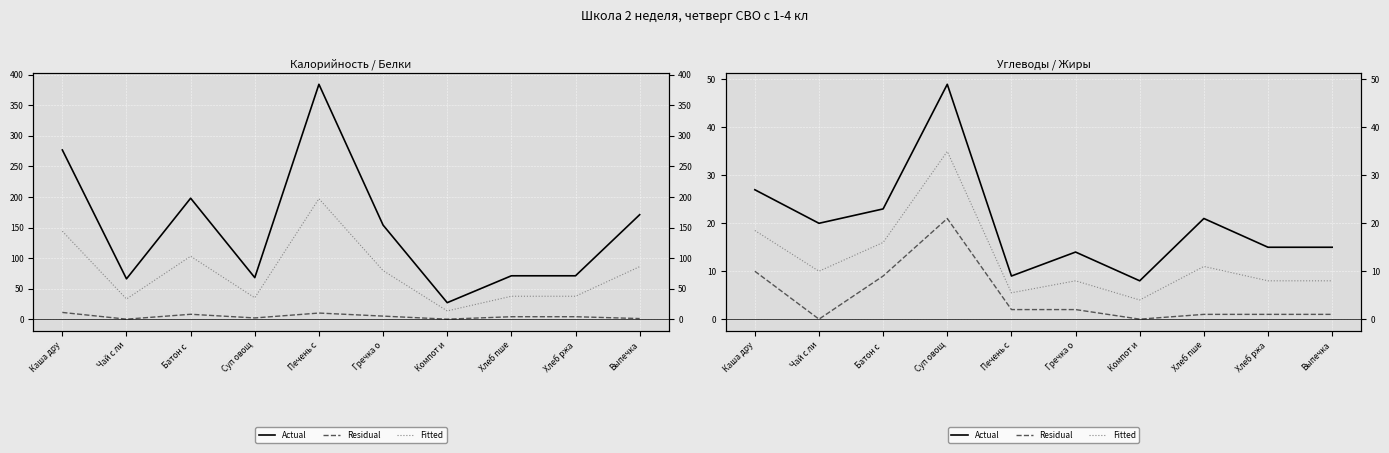

What is the label of the 4th point from the right?

Компот и